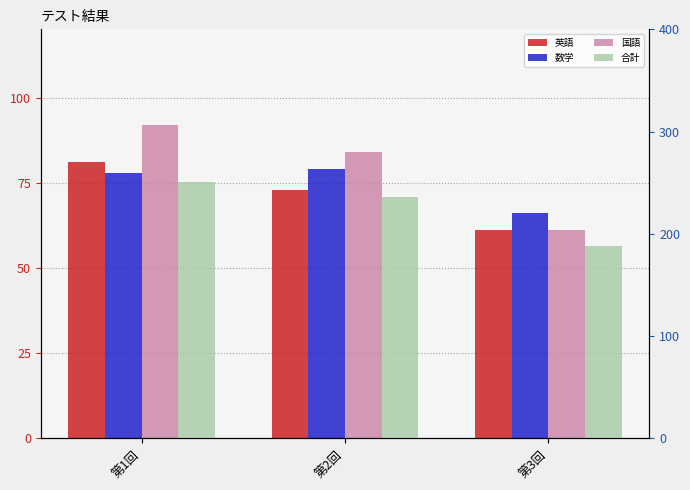

At 第3回, list the series in order from largest to smallest.

合計, 数学, 英語, 国語